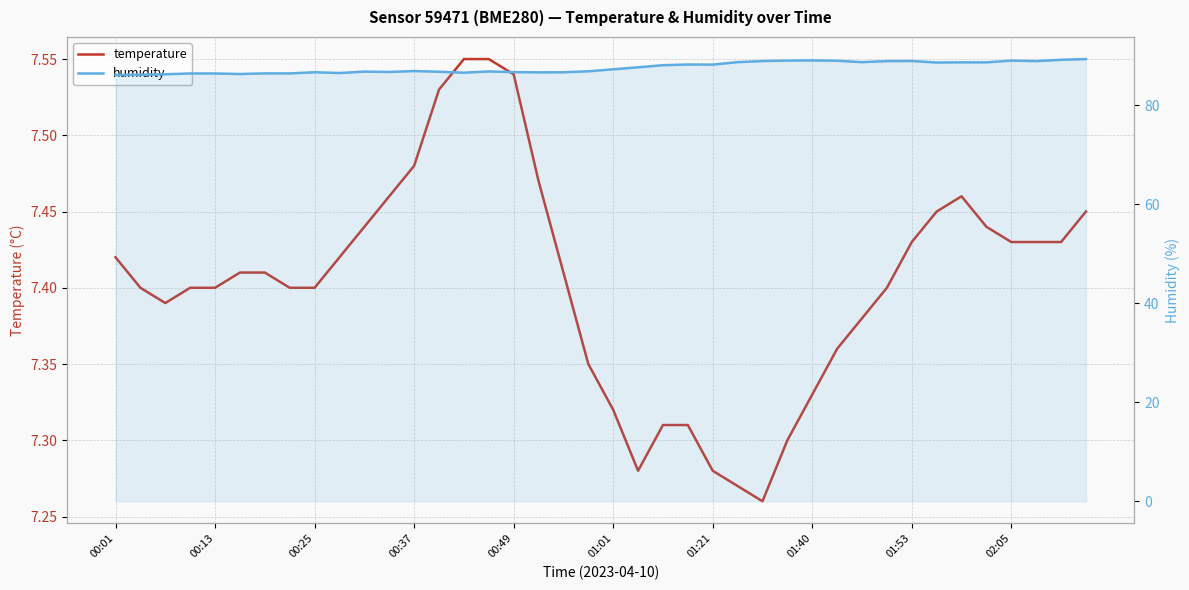

What is the sum of the humidity values at 01:21 and 37?

175.3